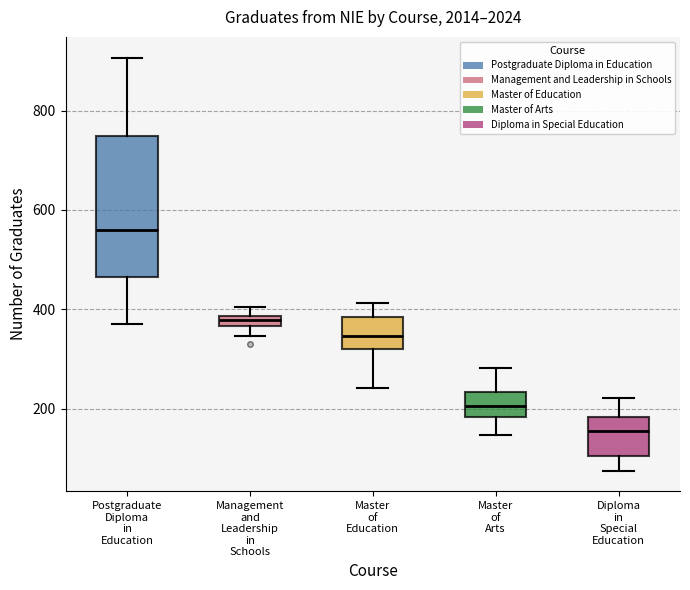

Which box is the tallest, from its lower edge to its upper edge?

Postgraduate Diploma in Education